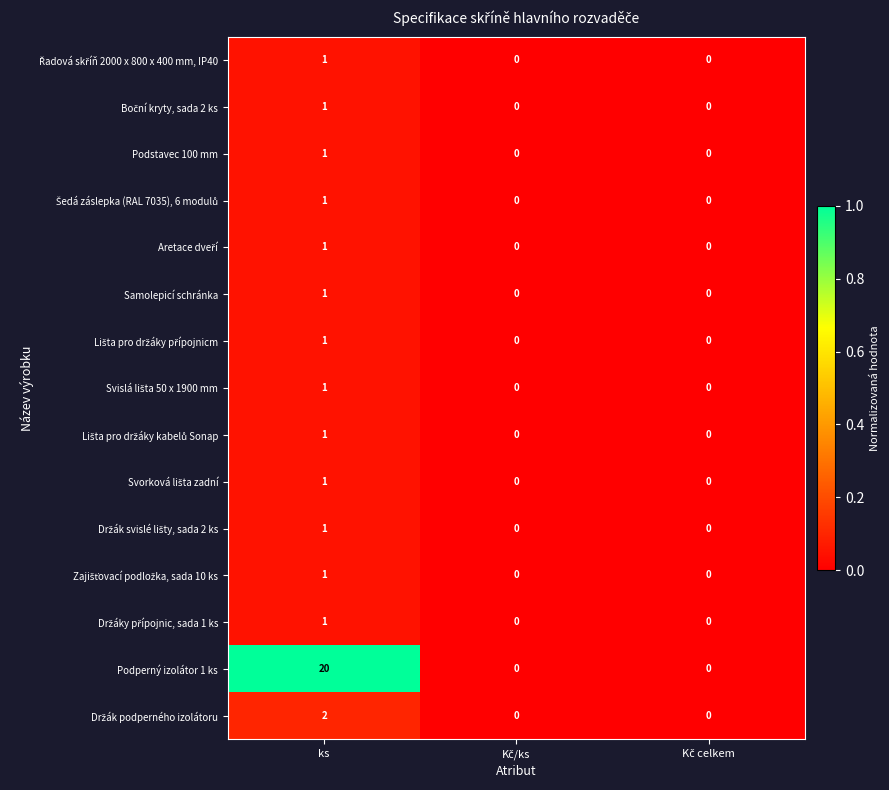

Which series has the largest range (max minus min)?

Podperný izolátor 1 ks